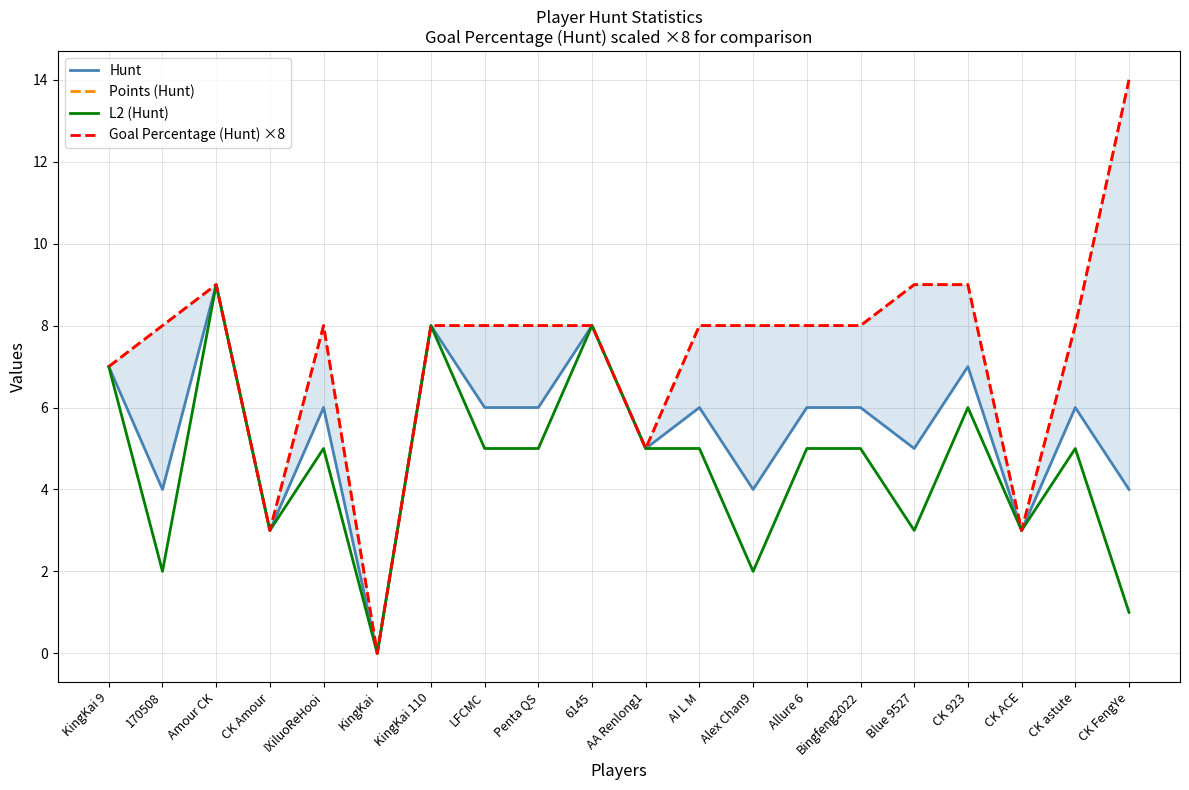

At which label does Points (Hunt) reach its minimum?

KingKai